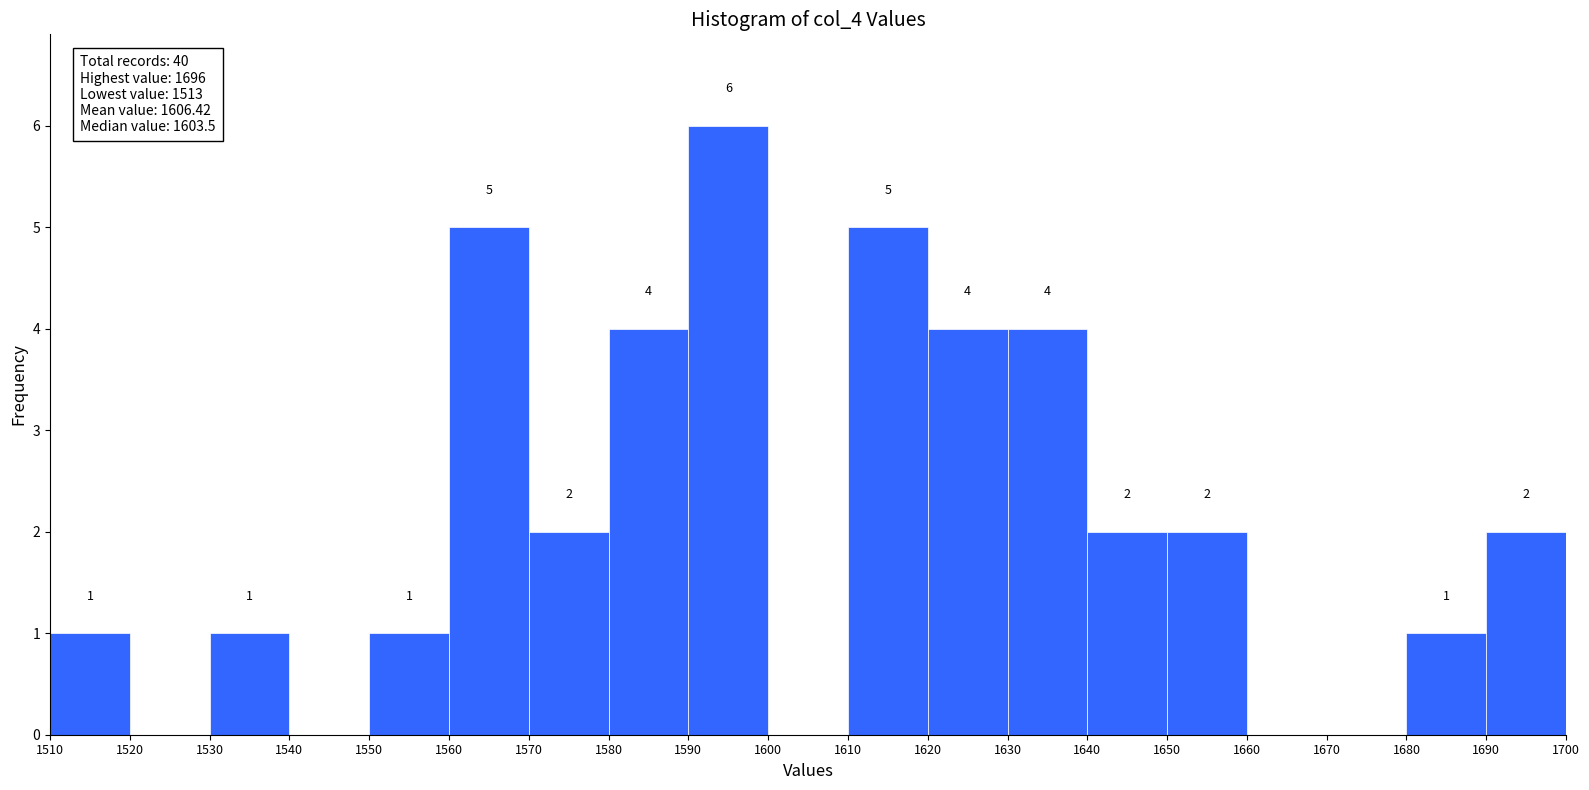

Which range on the x-axis has the tallest bar?

1590 to 1600